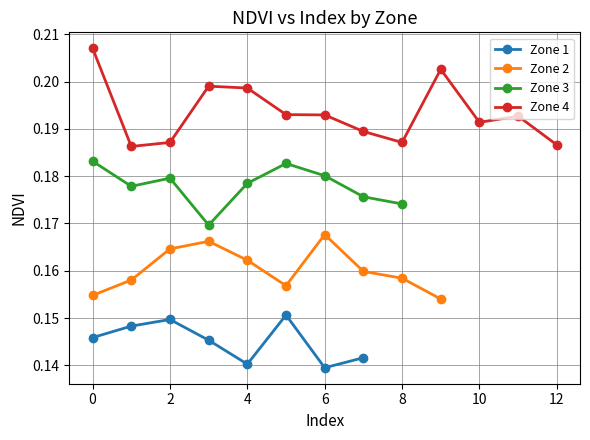

In Zone 4 (NDVI), how many points are higher than both neighbors (excluding endpoints)?

4